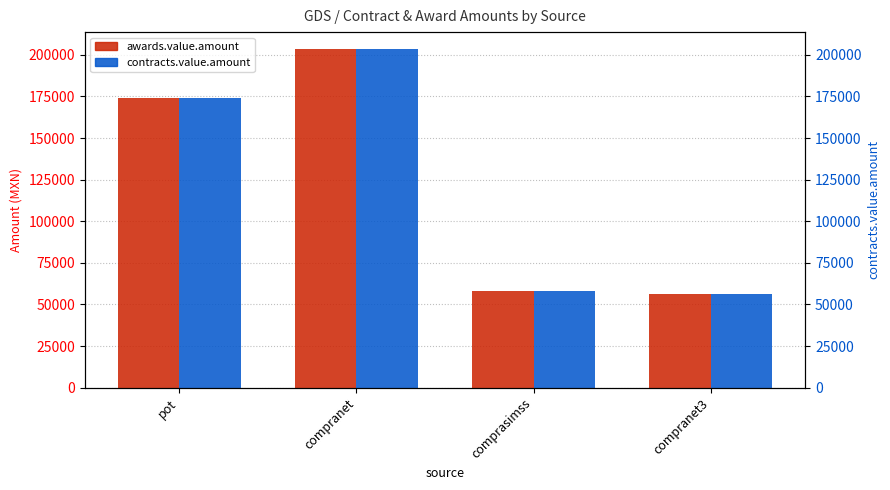

Reading left to right, transcribe all the data shown in this chart.

awards.value.amount: pot=173763.7	compranet=203465.0	comprasimss=58000.0	compranet3=56000.0
contracts.value.amount: pot=173763.7	compranet=203465.0	comprasimss=58000.0	compranet3=56000.0